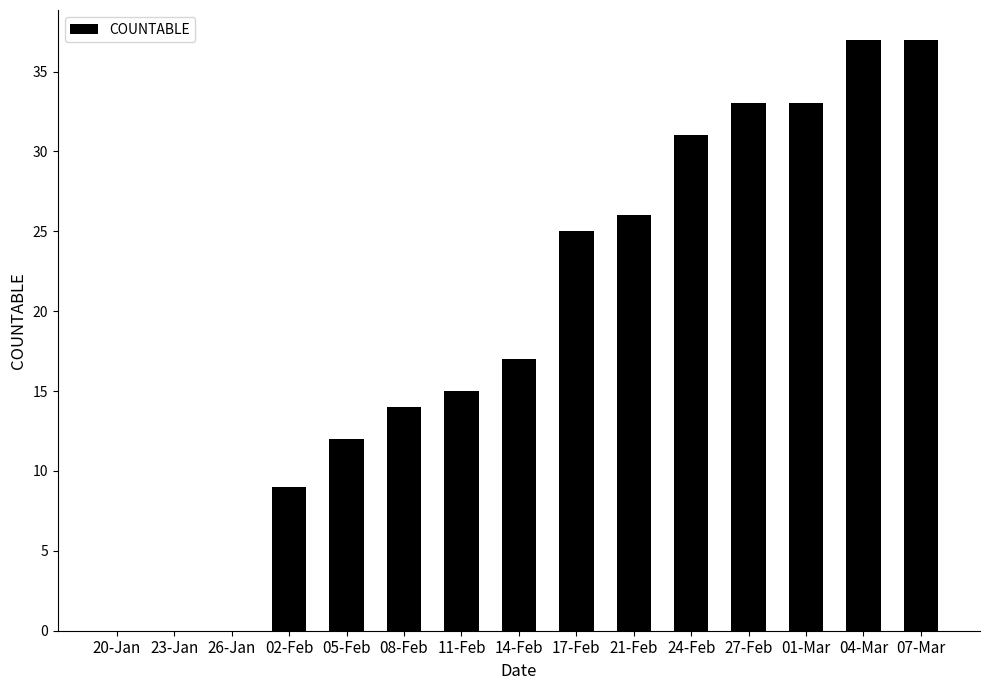

The chart shows a value of 15 at 11-Feb. True or false?

True